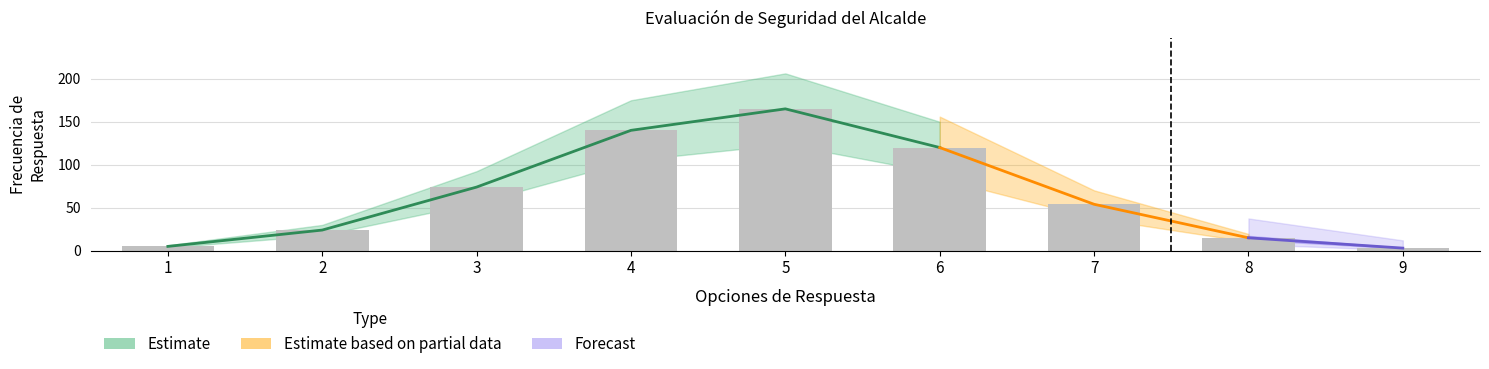

List the labels in order of value, smallest first.

9, 1, 8, 2, 7, 3, 6, 4, 5